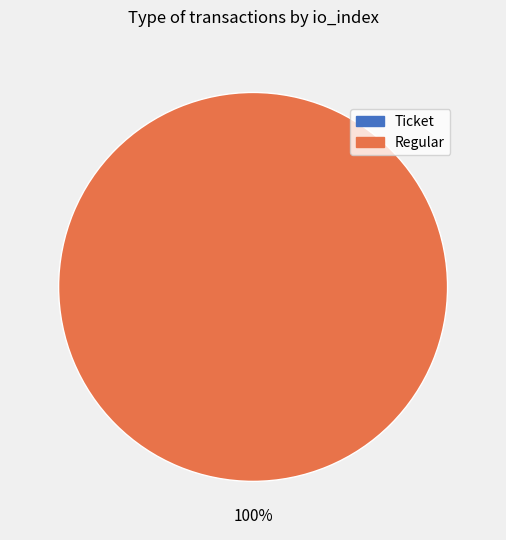

Is it true that Regular is 87% of the pie?

False